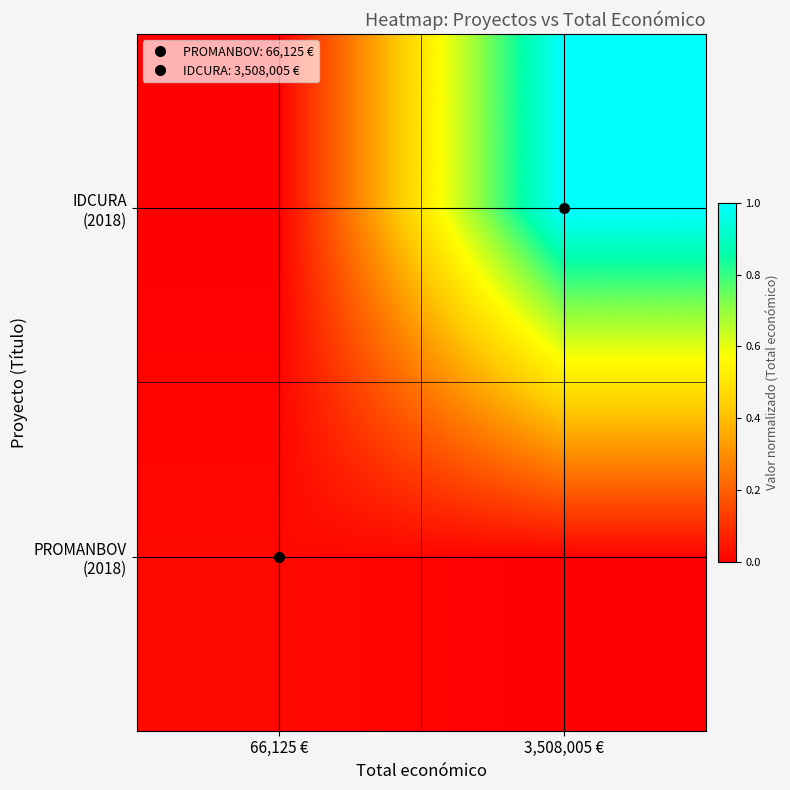

At how many categories does at least one series exceed 0?

2